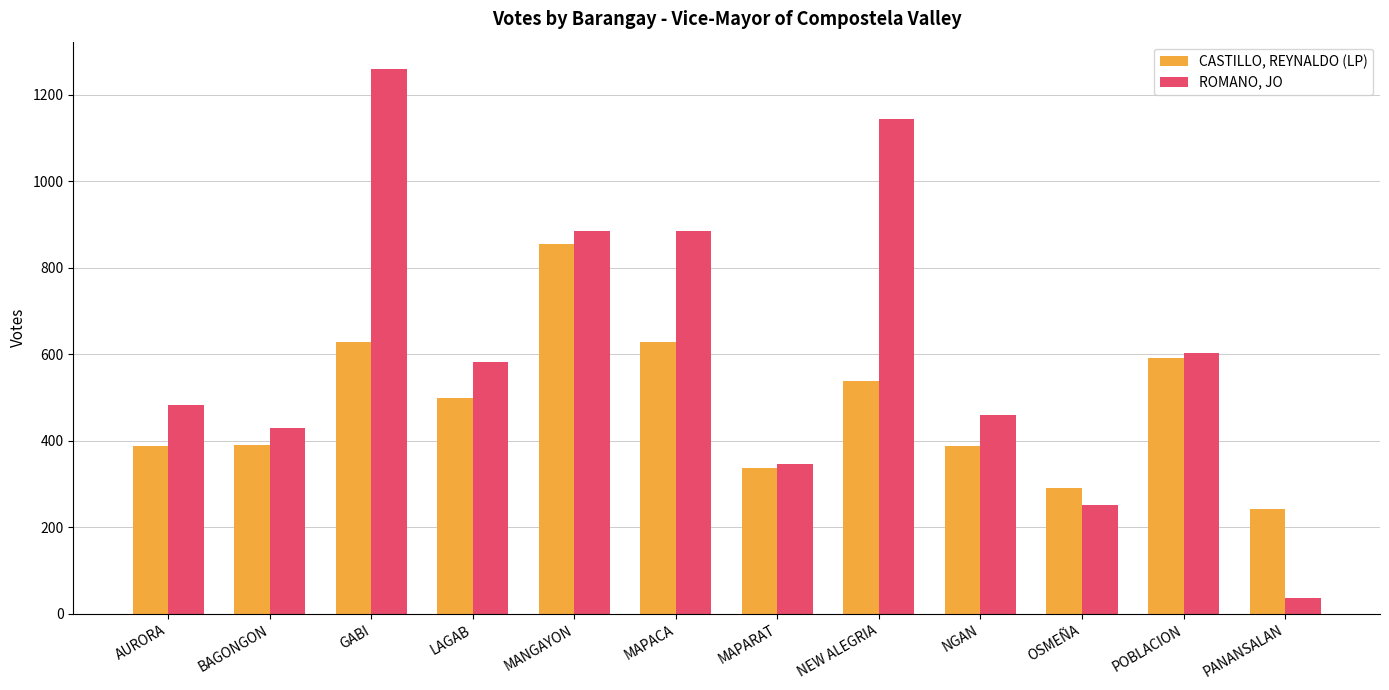

What is the average value of the CASTILLO, REYNALDO (LP) series?

481